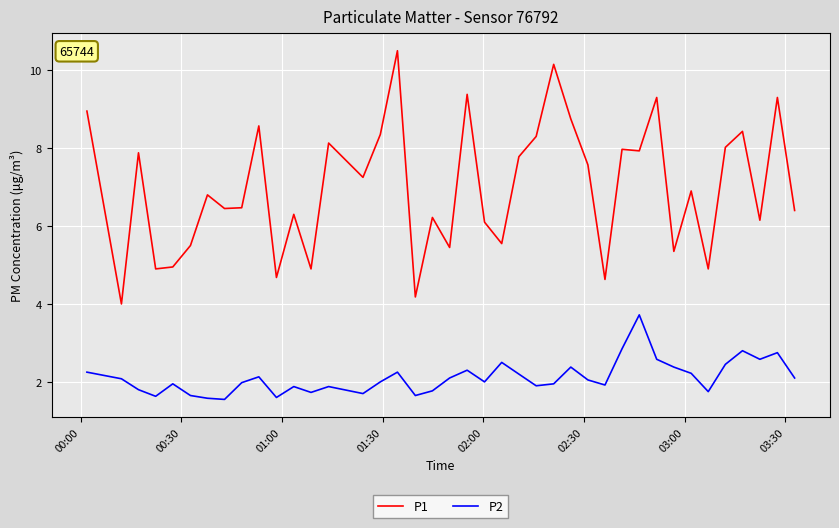

True or false: P1 and P2 intersect in this chart.

False